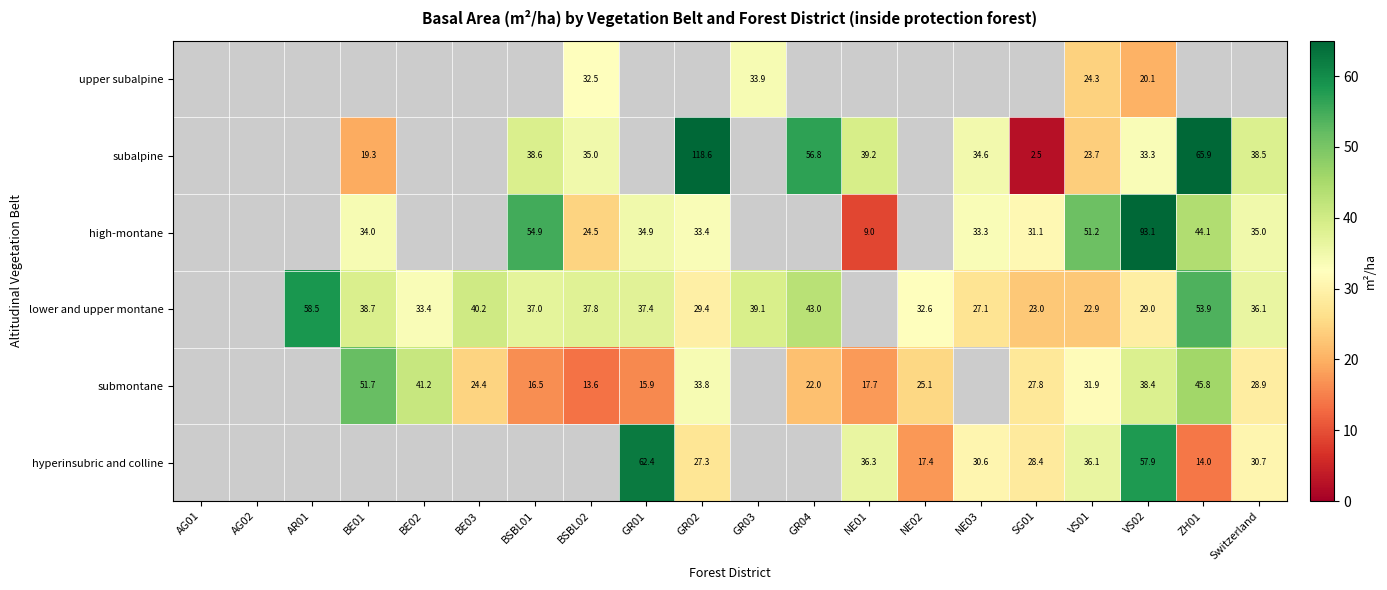

Between BE03 and SG01, which is larger?

SG01